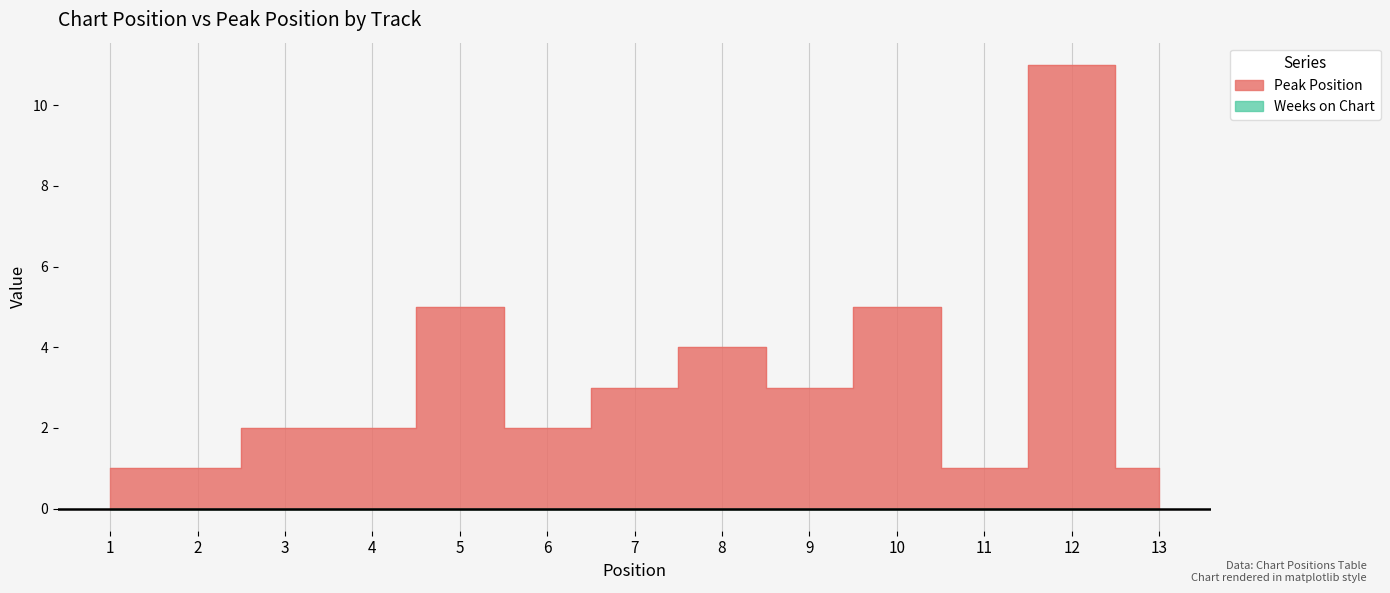

What is the difference between the second highest and second lowest values?

4